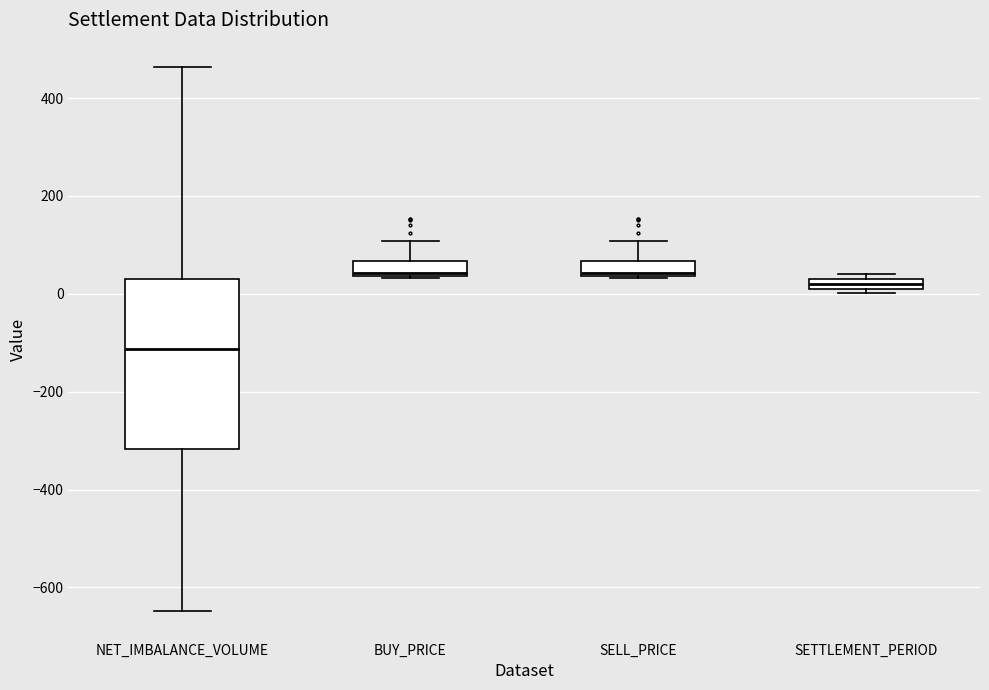

Which box is the tallest, from its lower edge to its upper edge?

NET_IMBALANCE_VOLUME